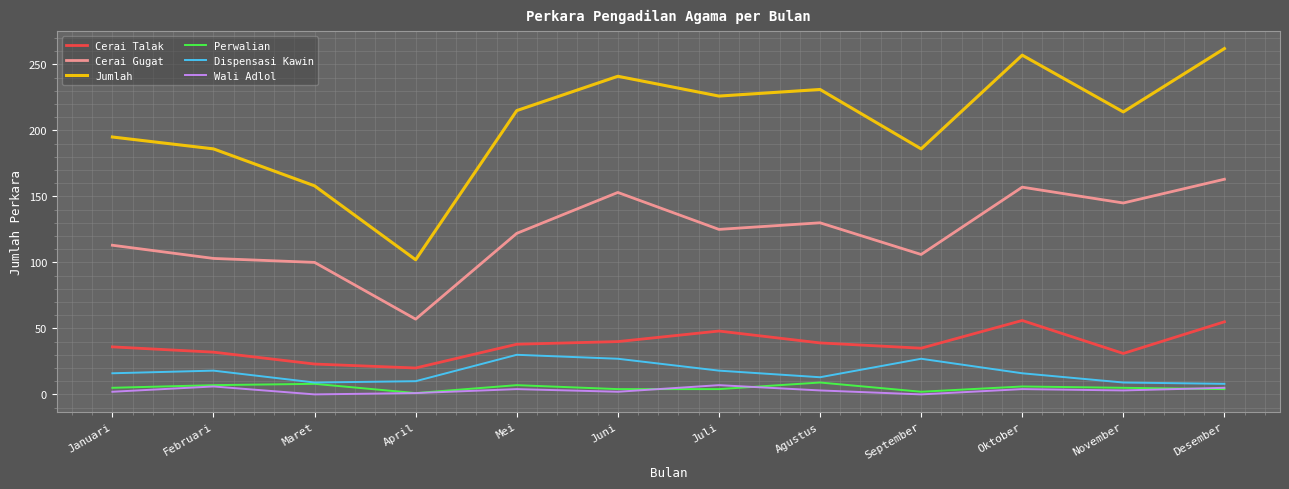

Which series has the largest range (max minus min)?

Jumlah